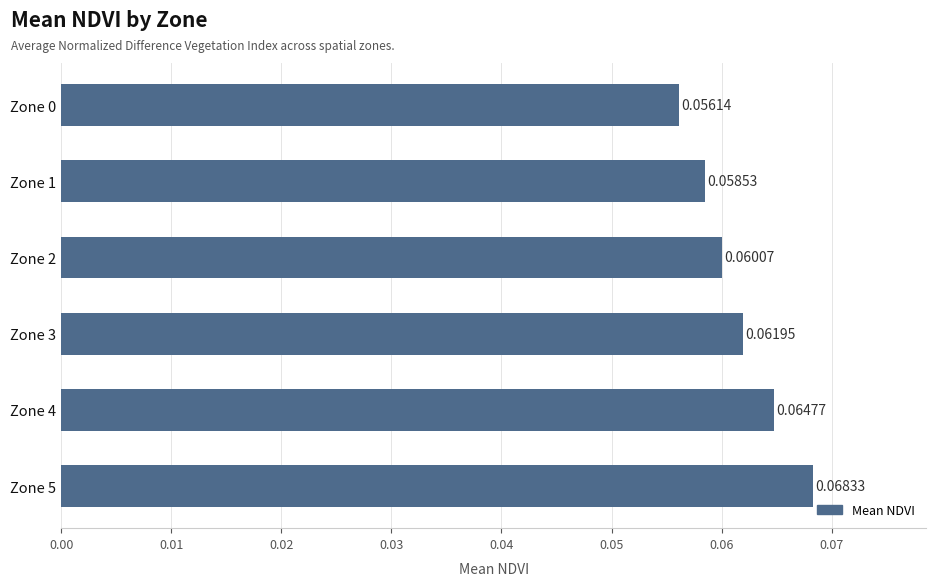

List the labels in order of value, largest first.

Zone 5, Zone 4, Zone 3, Zone 2, Zone 1, Zone 0